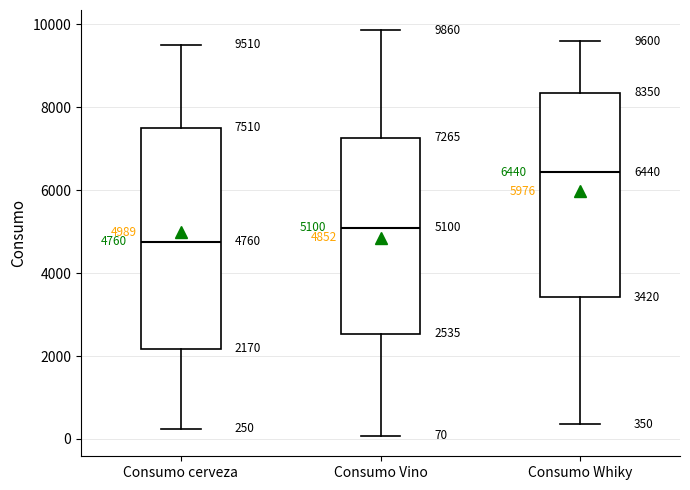

Which box has the lowest median line?

Consumo cerveza